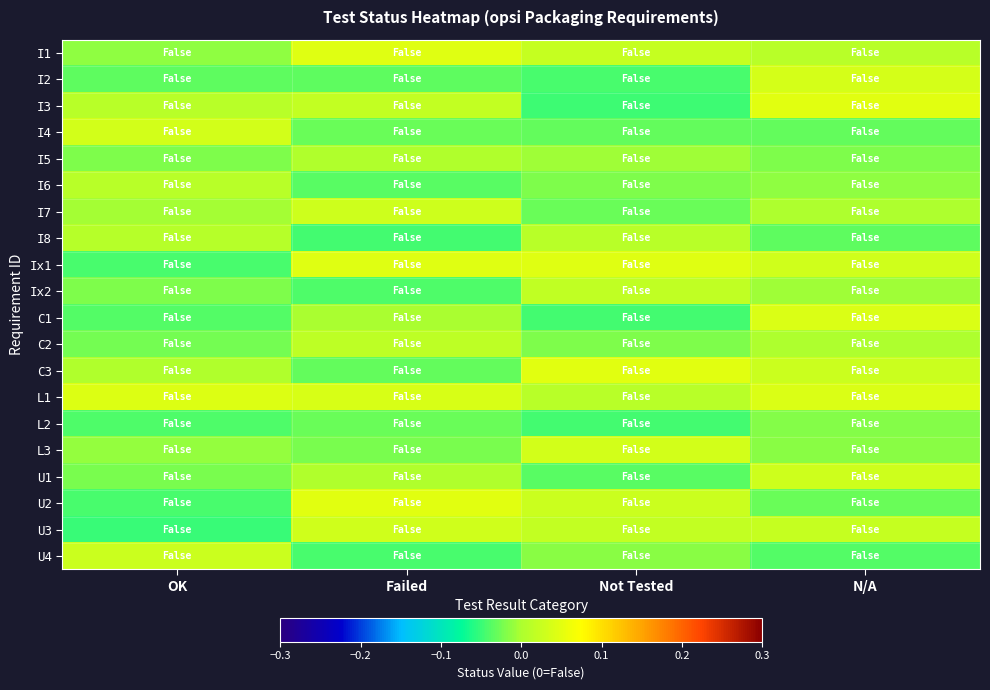

Reading left to right, transcribe all the data shown in this chart.

I1: OK=-0.0	Failed=0.0	Not Tested=0.0	N/A=0.0
I2: OK=-0.0	Failed=-0.0	Not Tested=-0.0	N/A=0.0
I3: OK=0.0	Failed=0.0	Not Tested=-0.0	N/A=0.0
I4: OK=0.0	Failed=-0.0	Not Tested=-0.0	N/A=-0.0
I5: OK=-0.0	Failed=0.0	Not Tested=-0.0	N/A=-0.0
I6: OK=0.0	Failed=-0.0	Not Tested=-0.0	N/A=-0.0
I7: OK=-0.0	Failed=0.0	Not Tested=-0.0	N/A=0.0
I8: OK=0.0	Failed=-0.0	Not Tested=0.0	N/A=-0.0
Ix1: OK=-0.0	Failed=0.0	Not Tested=0.0	N/A=0.0
Ix2: OK=-0.0	Failed=-0.0	Not Tested=0.0	N/A=-0.0
C1: OK=-0.0	Failed=-0.0	Not Tested=-0.0	N/A=0.0
C2: OK=-0.0	Failed=0.0	Not Tested=-0.0	N/A=0.0
C3: OK=0.0	Failed=-0.0	Not Tested=0.0	N/A=0.0
L1: OK=0.0	Failed=0.0	Not Tested=0.0	N/A=0.0
L2: OK=-0.0	Failed=-0.0	Not Tested=-0.0	N/A=-0.0
L3: OK=-0.0	Failed=-0.0	Not Tested=0.0	N/A=-0.0
U1: OK=-0.0	Failed=0.0	Not Tested=-0.0	N/A=0.0
U2: OK=-0.0	Failed=0.0	Not Tested=0.0	N/A=-0.0
U3: OK=-0.0	Failed=0.0	Not Tested=0.0	N/A=0.0
U4: OK=0.0	Failed=-0.0	Not Tested=-0.0	N/A=-0.0